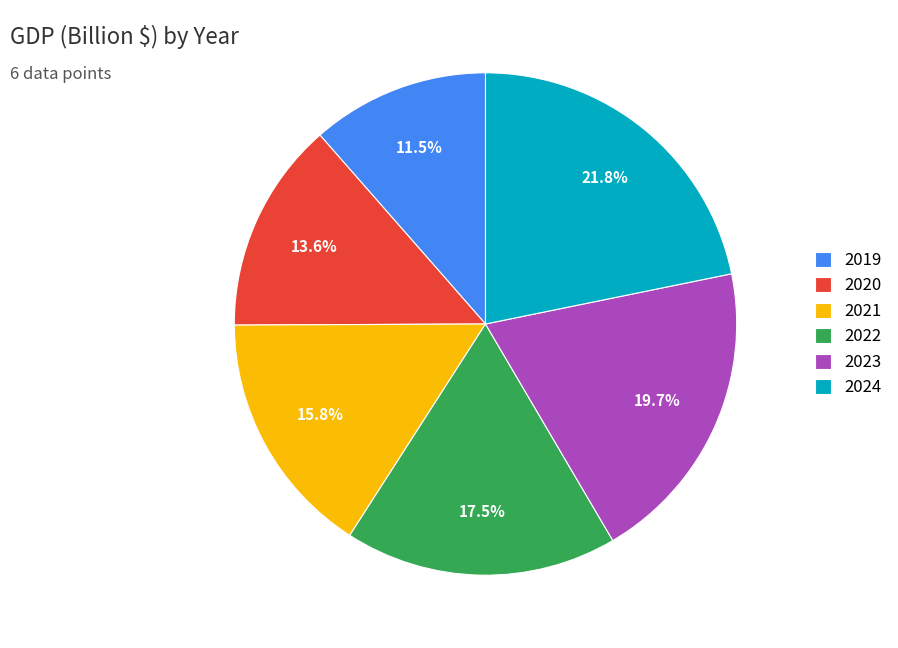

Does any single category account for the majority?

No